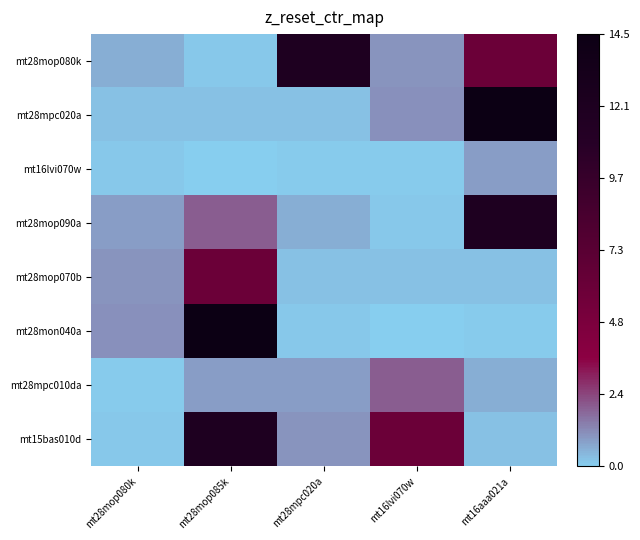

Rank the series by their maximum value, from highest to lowest.

mt28mpc020a, mt28mon040a, mt28mop080k, mt28mop090a, mt15bas010d, mt28mop070b, mt28mpc010da, mt16lvi070w